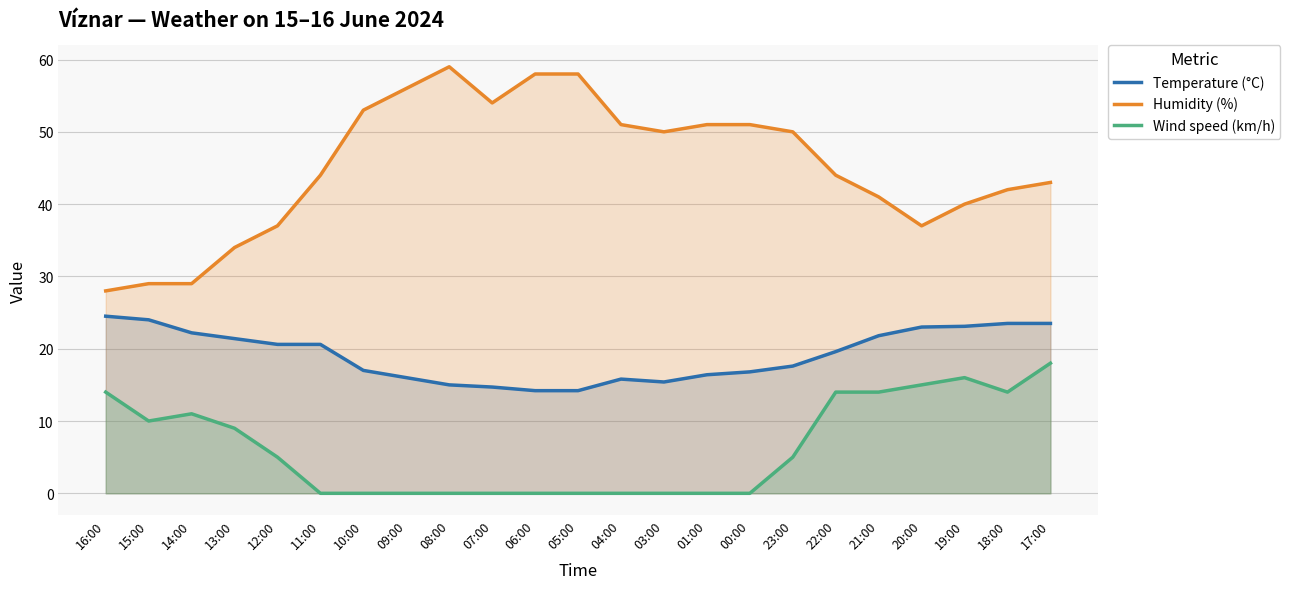

What are all the series names shown in the legend?

Temperature (°C), Humidity (%), Wind speed (km/h)